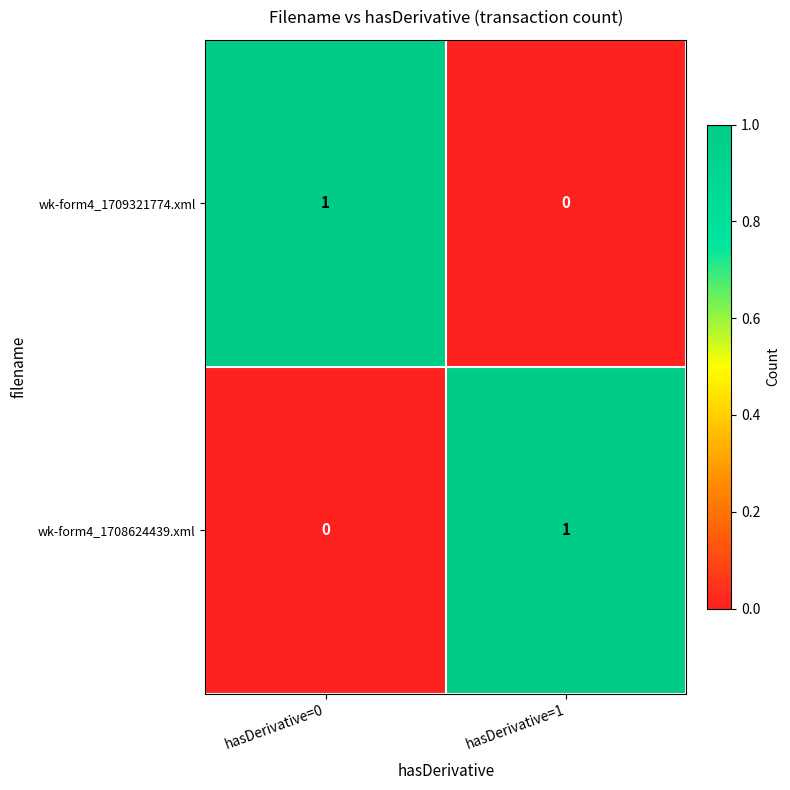

Is the value of wk-form4_1708624439.xml at hasDerivative=0 greater than the value of wk-form4_1709321774.xml at hasDerivative=0?

No